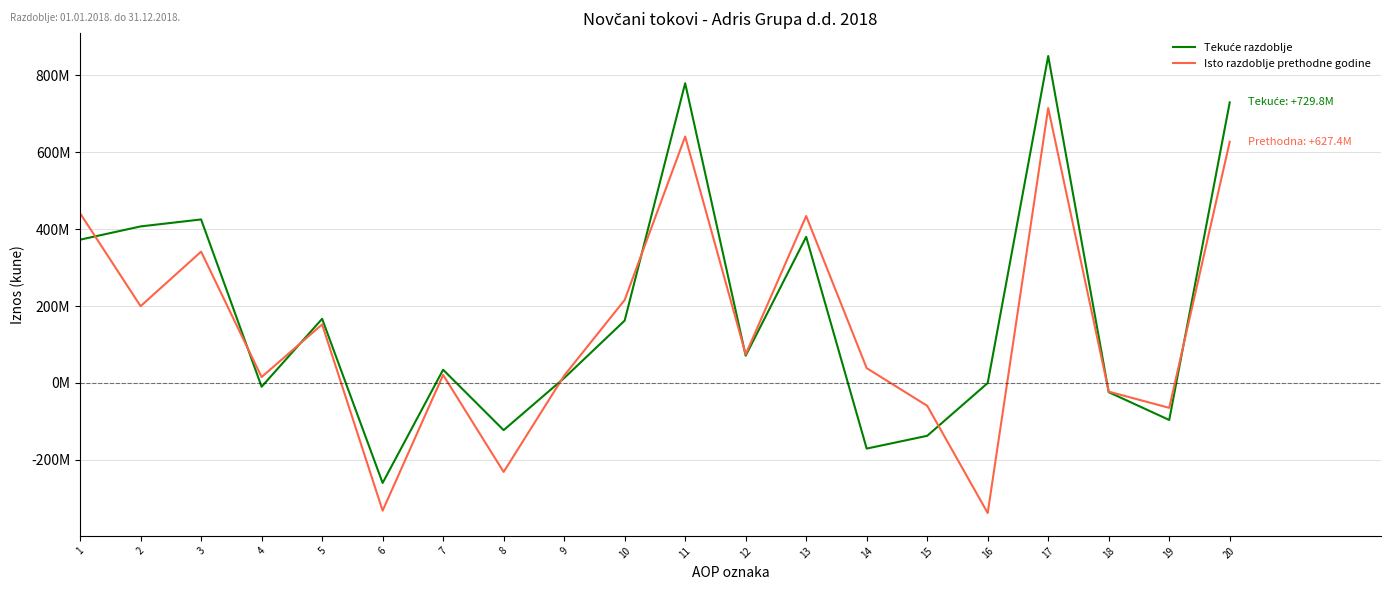

Is the value of Isto razdoblje prethodne godine at 9 greater than the value of Tekuće razdoblje at 7?

No